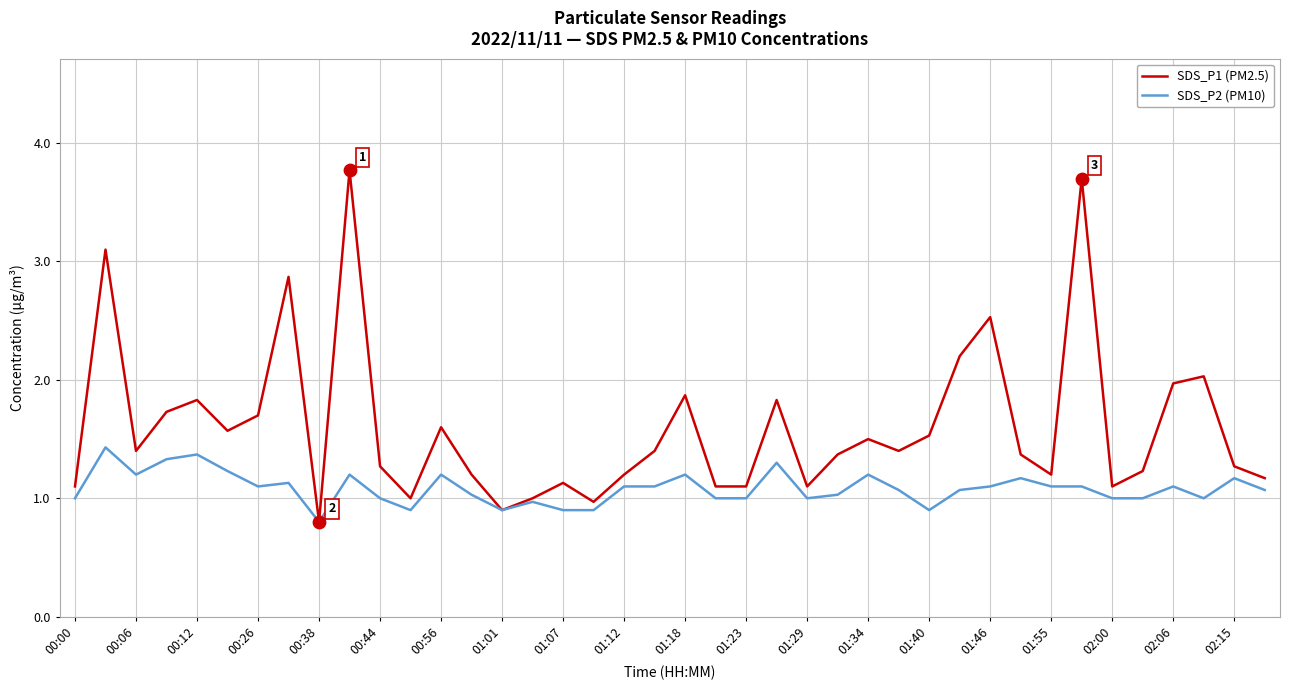

Which series has the largest range (max minus min)?

SDS_P1 (PM2.5)